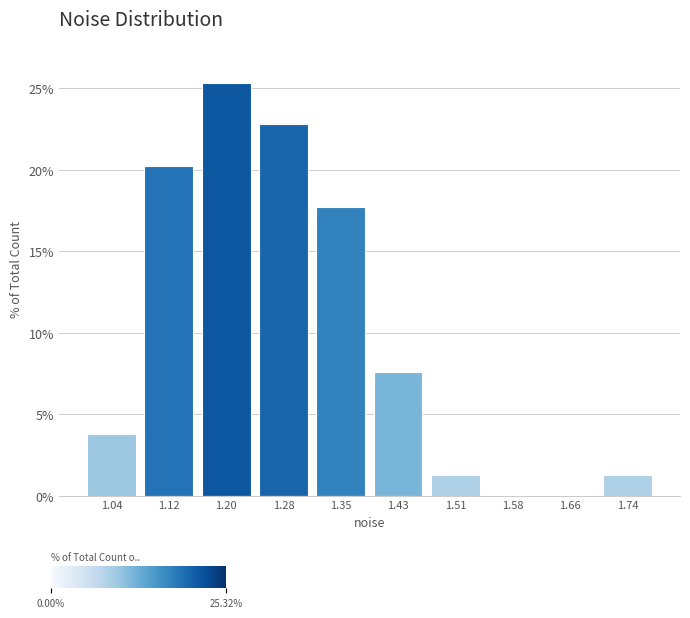

Reading left to right, transcribe this chart: for each bar, give the range it covers on the x-axis and its height. Neither the bar edges nor the heights are printed on the chart, so give them approximately, as read against the axes.

1.01 to 1.08: 4.0
1.08 to 1.16: 20.5
1.16 to 1.24: 25.5
1.24 to 1.31: 23.0
1.31 to 1.39: 17.5
1.39 to 1.47: 7.5
1.47 to 1.55: 1.5
1.55 to 1.62: 0
1.62 to 1.70: 0
1.70 to 1.78: 1.5